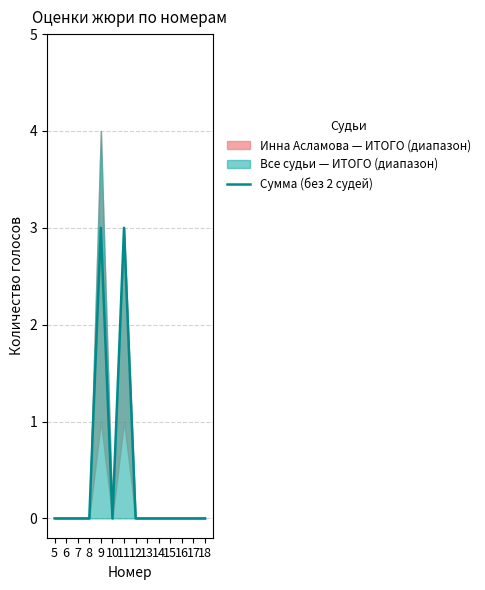

Reading left to right, list all the values displayed in this chart.

0	0	0	0	3	0	3	0	0	0	0	0	0	0